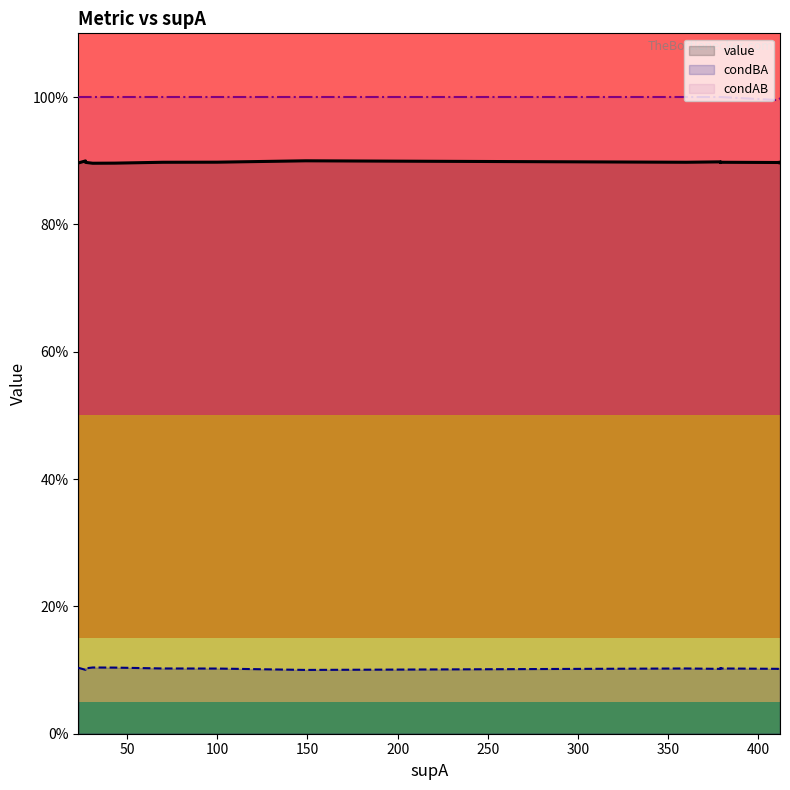

What is the sum of the value values at 70 and 412?

1.8